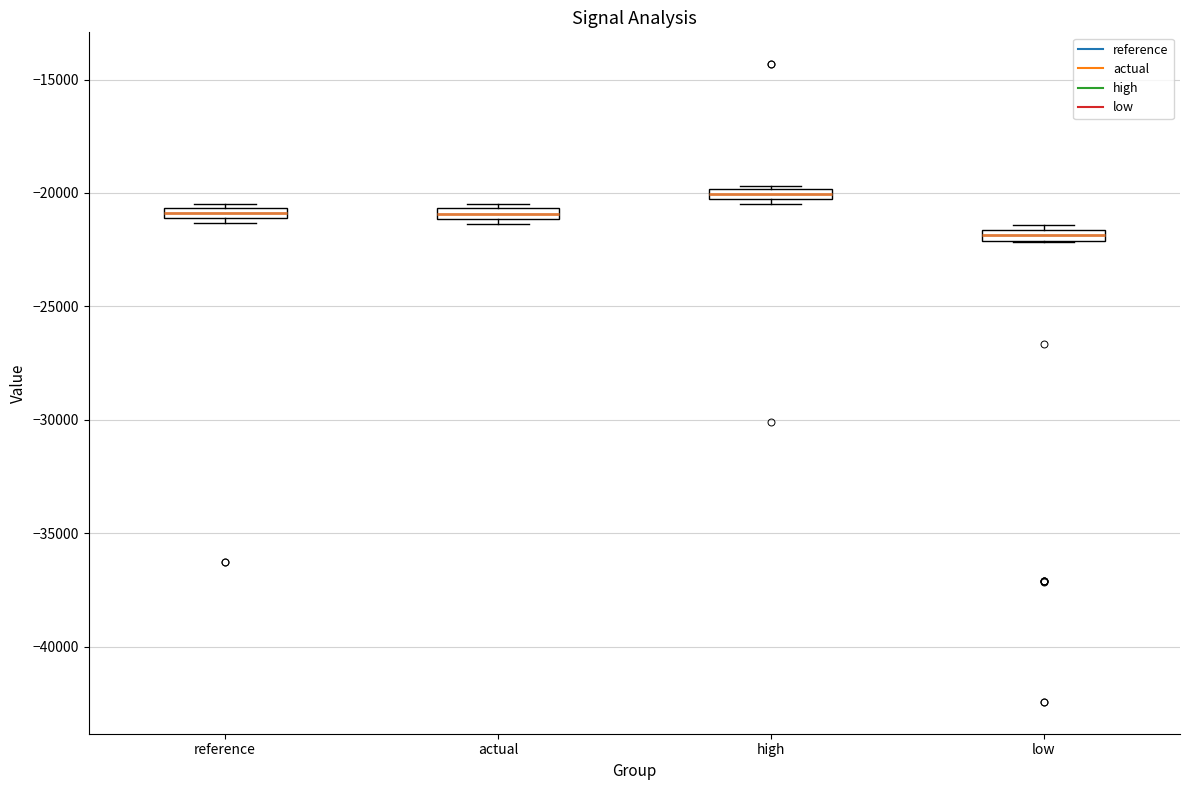

Where is the upper edge of the box for actual on the y-axis? The values are not printed on the chart, so give them approximately, as read against the axis.

-20500